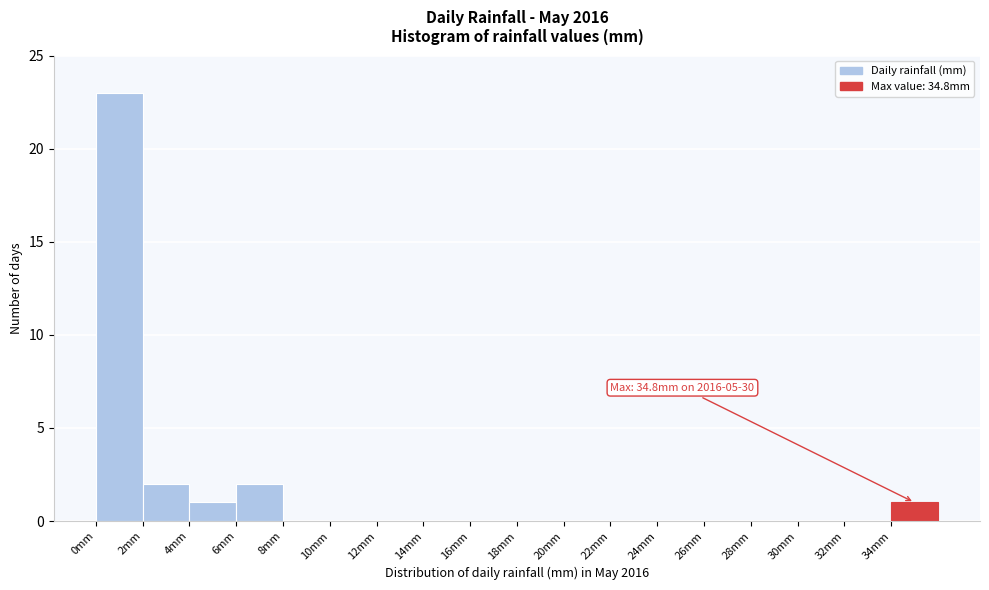

Which range on the x-axis has the tallest bar?

0 to 2